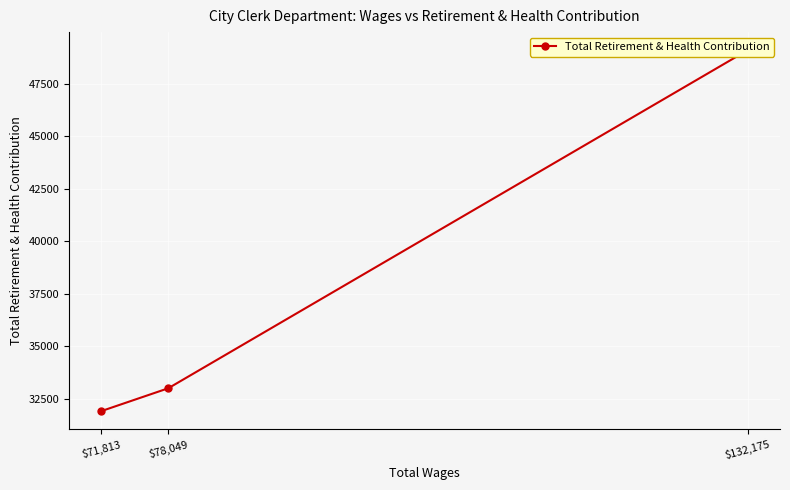

What is the ratio of the value at $78,049 to the value at $71,813?

1.0